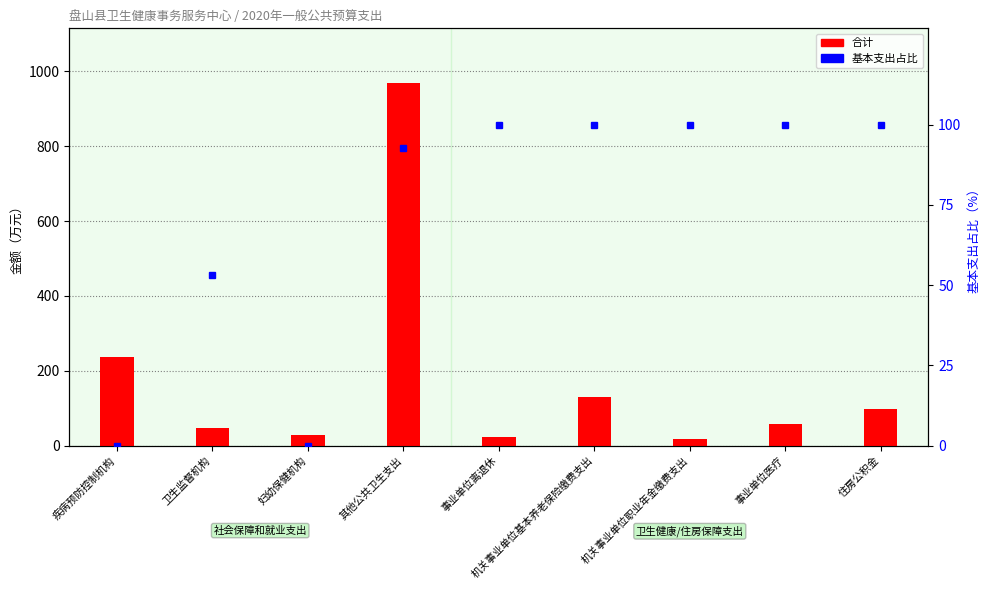

True or false: 基本支出占比 has a value of 100.0 at 机关事业单位职业年金缴费支出.

True